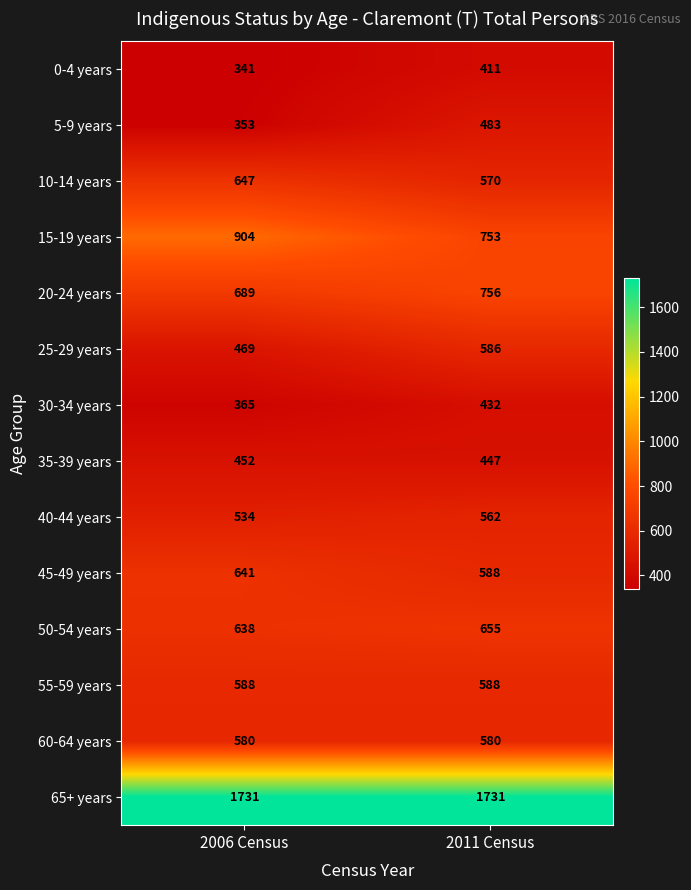

What is the total value across all series at 2006 Census?

8932